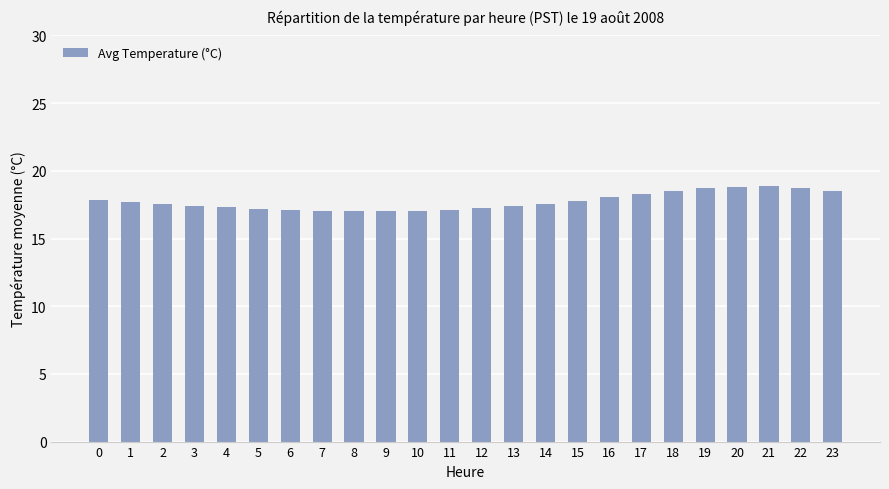

How many distinct data groups are displayed?

1